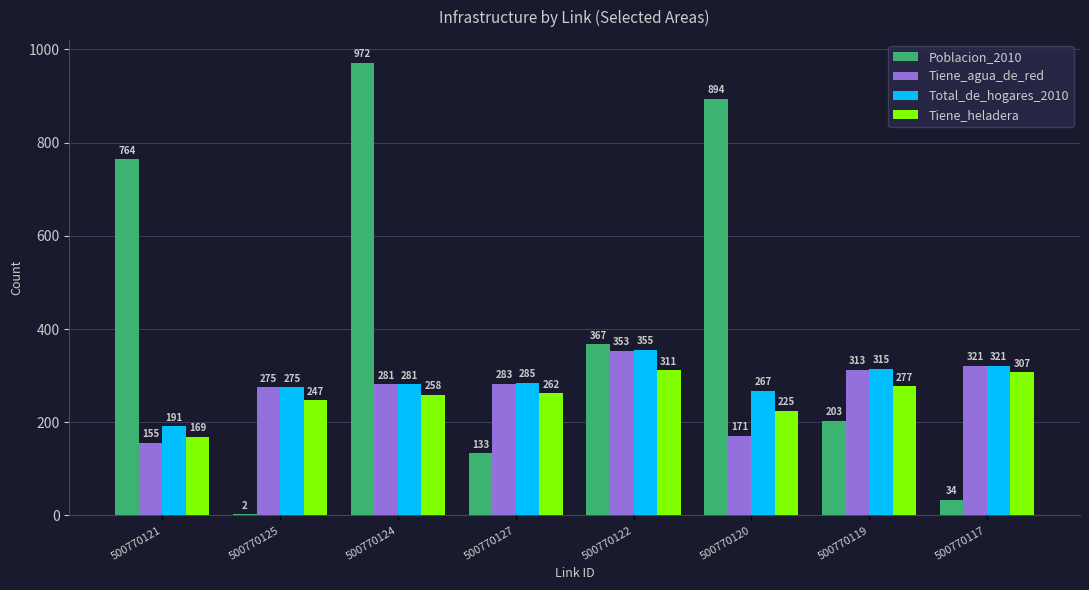

Is it true that Total_de_hogares_2010 equals 132 at 500770124?

False